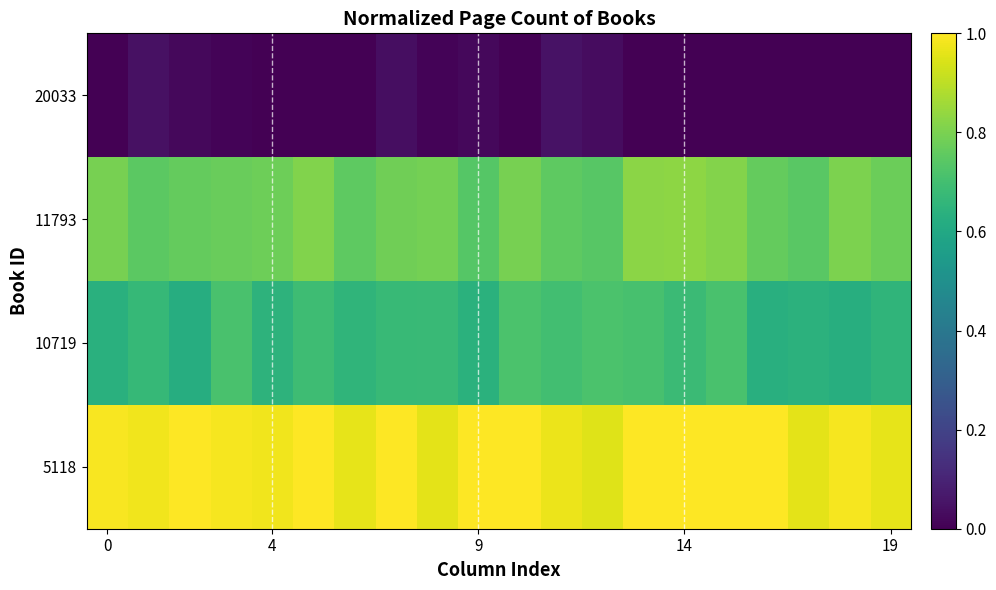

Reading right to left, list all the values displayed in this chart.

20033: 0.0	0.0	0.0	0.0	0.0	0.0	0.0	0.0	0.0	0.0	0.0	0.0	0.0	0.0	0.0	0.0	0.0	0.0	0.0	0.0
11793: 0.8	0.8	0.7	0.8	0.8	0.8	0.8	0.7	0.8	0.8	0.7	0.8	0.8	0.8	0.8	0.8	0.8	0.8	0.7	0.8
10719: 0.7	0.6	0.6	0.6	0.7	0.7	0.7	0.7	0.7	0.7	0.6	0.7	0.7	0.7	0.7	0.6	0.7	0.6	0.7	0.6
5118: 1.0	1.0	1.0	1.0	1.0	1.0	1.0	1.0	1.0	1.0	1.0	1.0	1.0	1.0	1.0	1.0	1.0	1.0	1.0	1.0